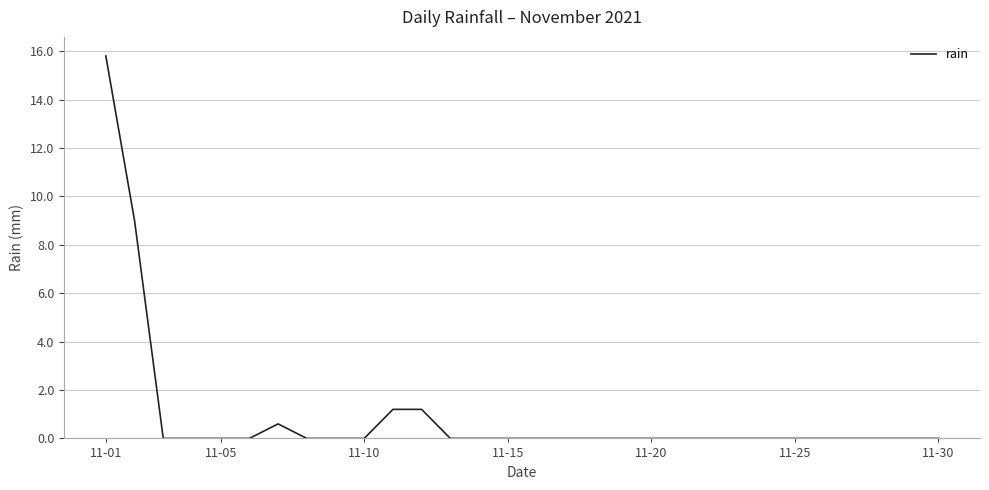

What is the greatest value displayed?

15.8